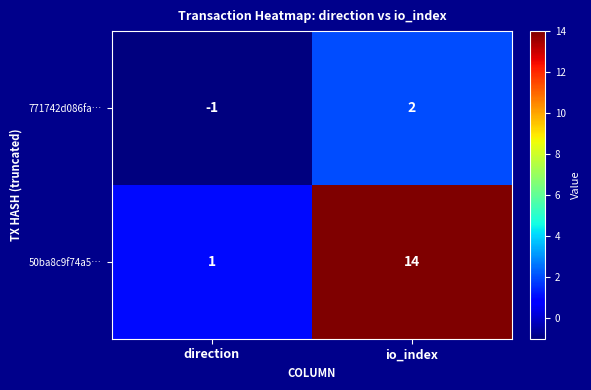

At how many categories does at least one series exceed 8?

1